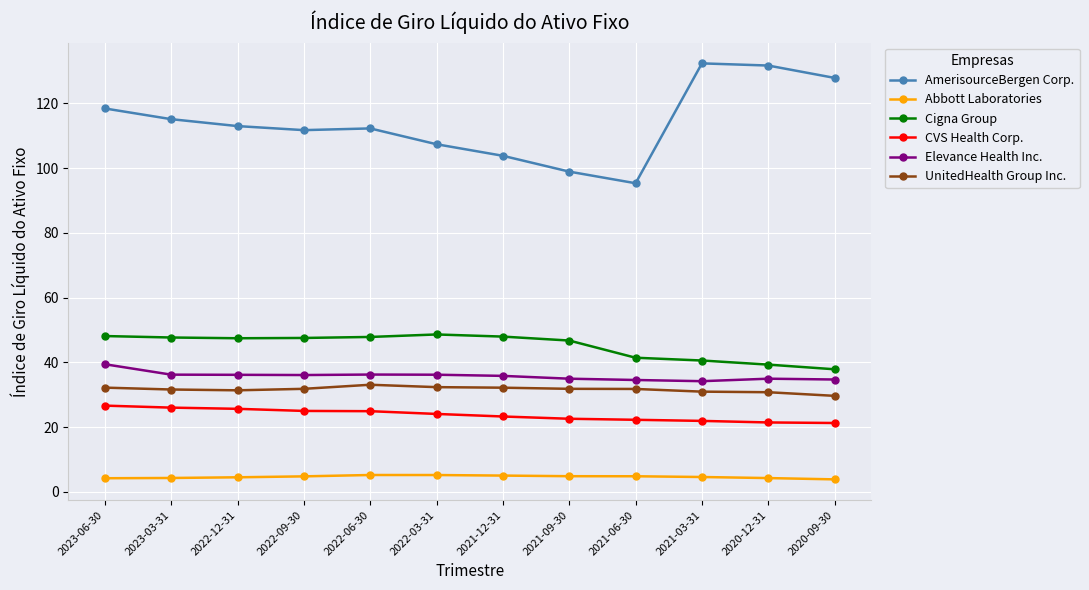

What is the greatest value displayed?

132.4